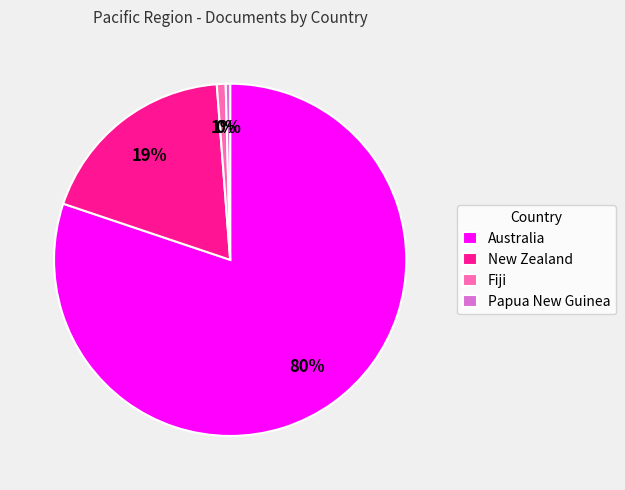

Count the number of slices in the pie.

4